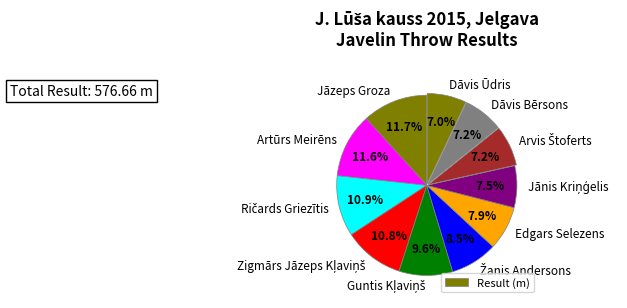

How many slices are in this pie chart?

11